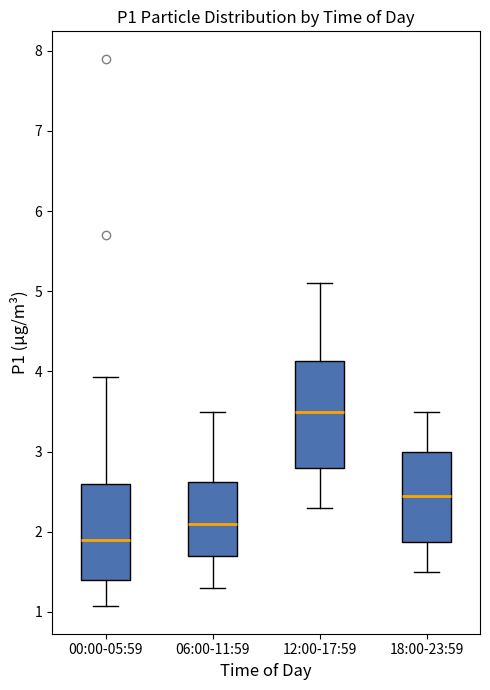

Reading left to right, transcribe this box plot: for each box, give where its median line is, the range the box spans, and where its two whiskers end, as read against the y-axis. The values are not printed on the chart, so give them approximately, as read against the axis.

00:00-05:59: median 1.9, box 1.4 to 2.6, whiskers 1.1 to 3.9
06:00-11:59: median 2.1, box 1.7 to 2.6, whiskers 1.3 to 3.5
12:00-17:59: median 3.5, box 2.8 to 4.1, whiskers 2.3 to 5.1
18:00-23:59: median 2.5, box 1.9 to 3.0, whiskers 1.5 to 3.5